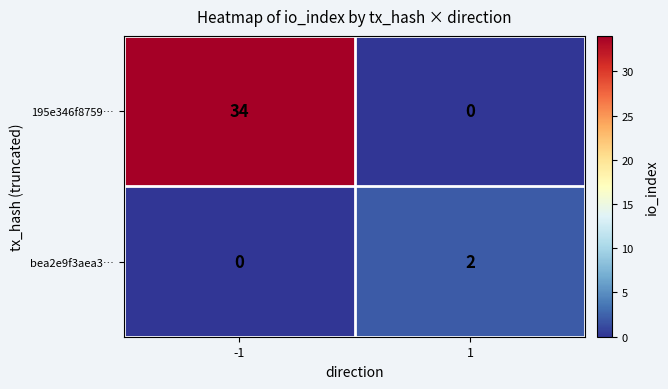

True or false: 195e346f8759… has a value of 46 at -1.

False